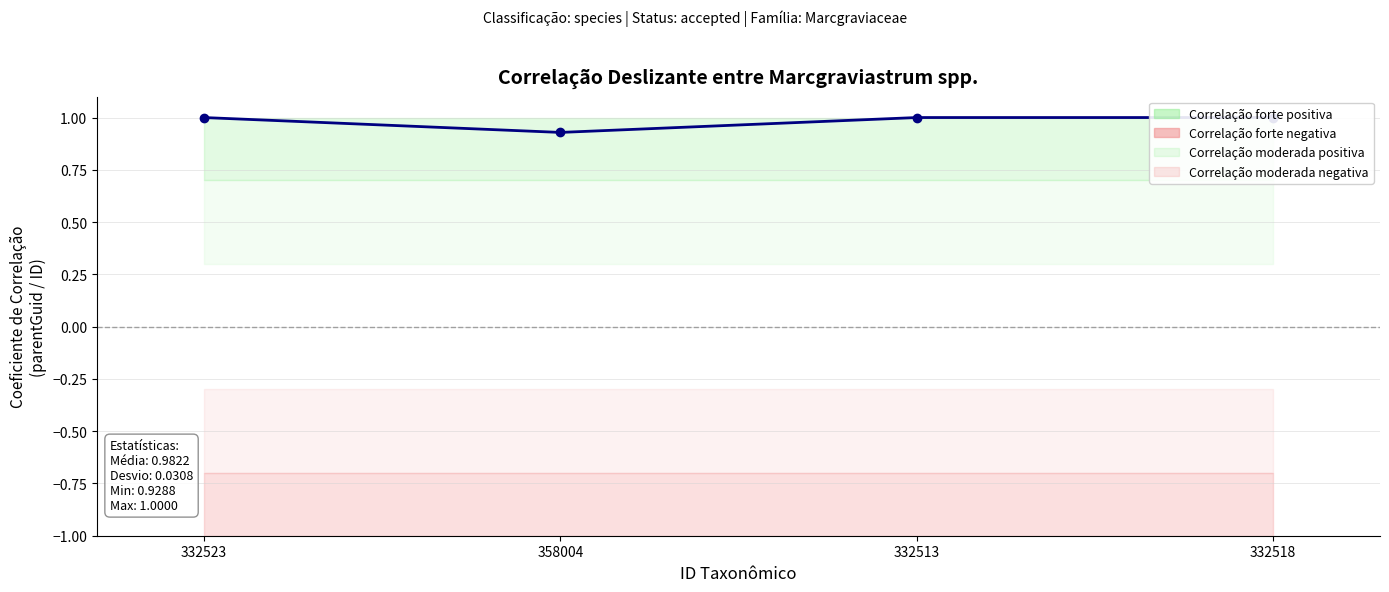

Which category has the lowest value across all series?

358004